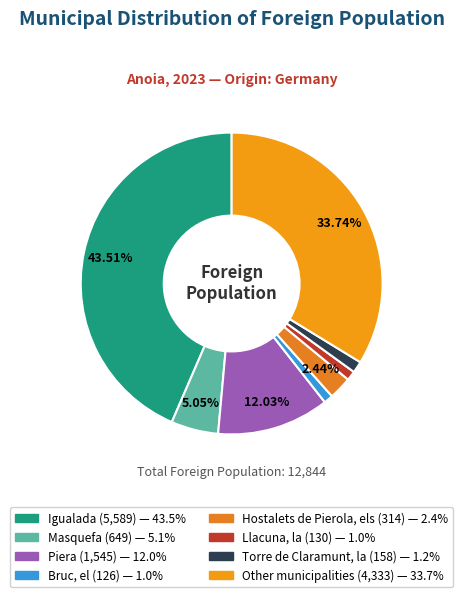

Count the number of slices in the pie.

8